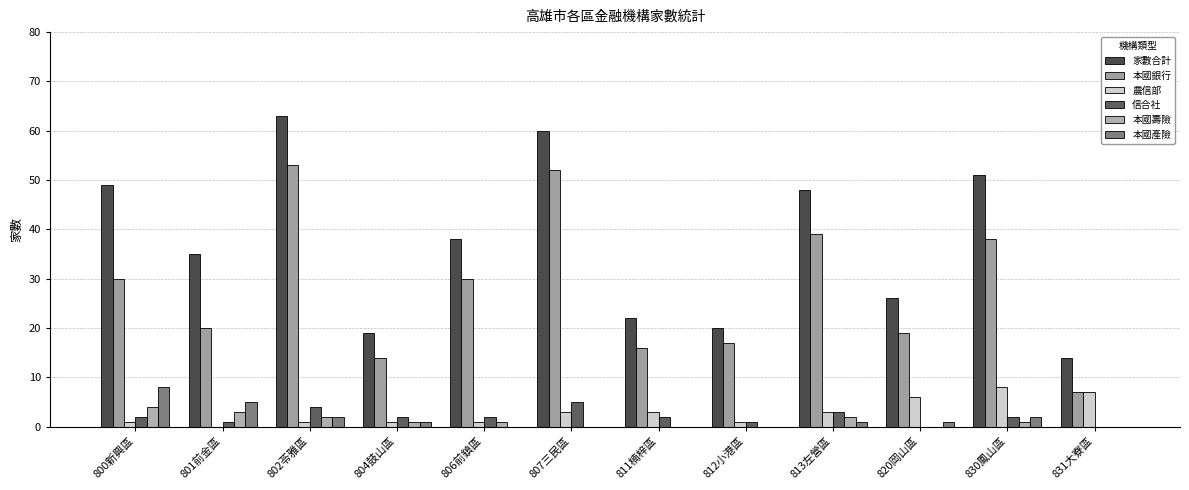

How many groups of bars are there?

12